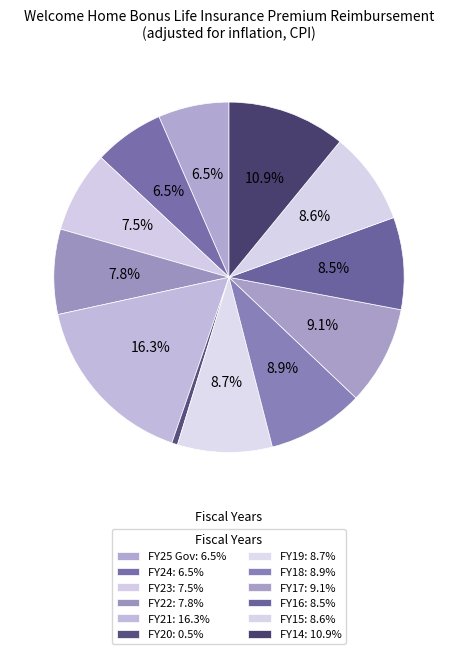

Which category has the smallest portion of the pie?

FY20